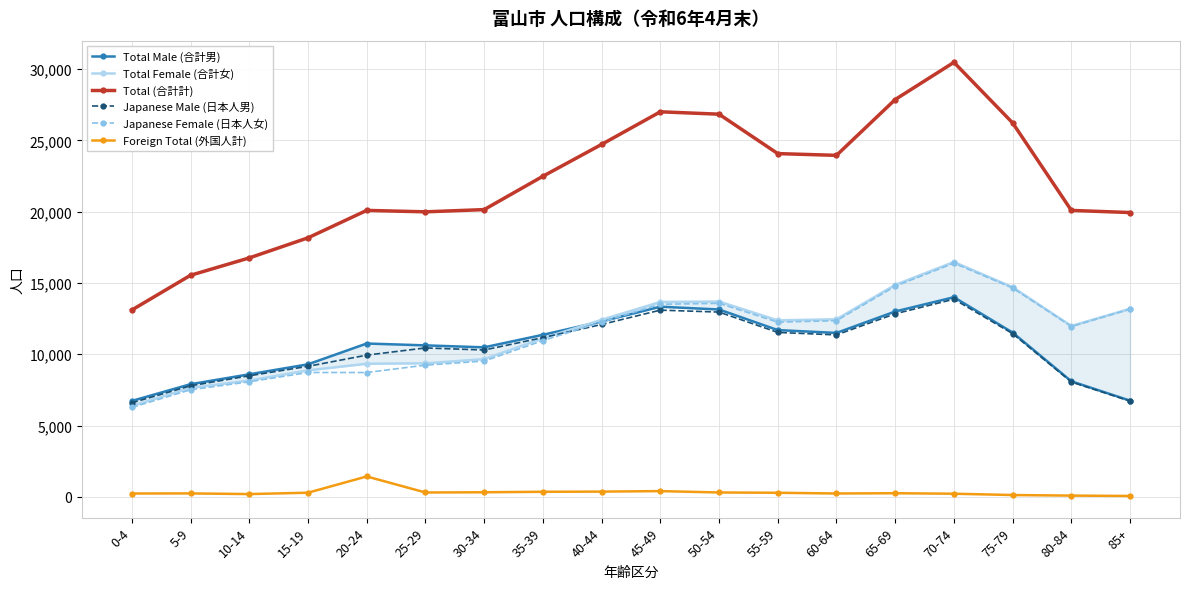

At 10-14, list the series in order from largest to smallest.

Total (合計計), Total Male (合計男), Japanese Male (日本人男), Total Female (合計女), Japanese Female (日本人女), Foreign Total (外国人計)